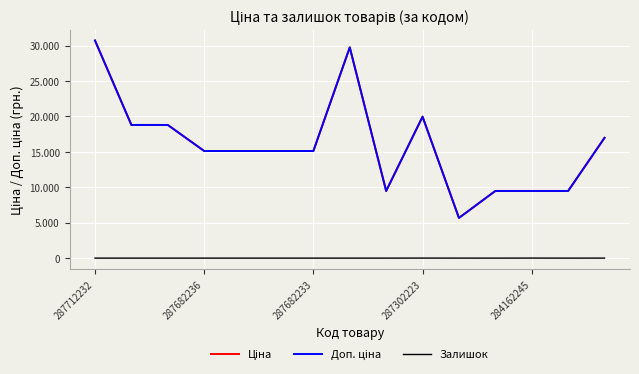

Which category has the highest value across all series?

287712232